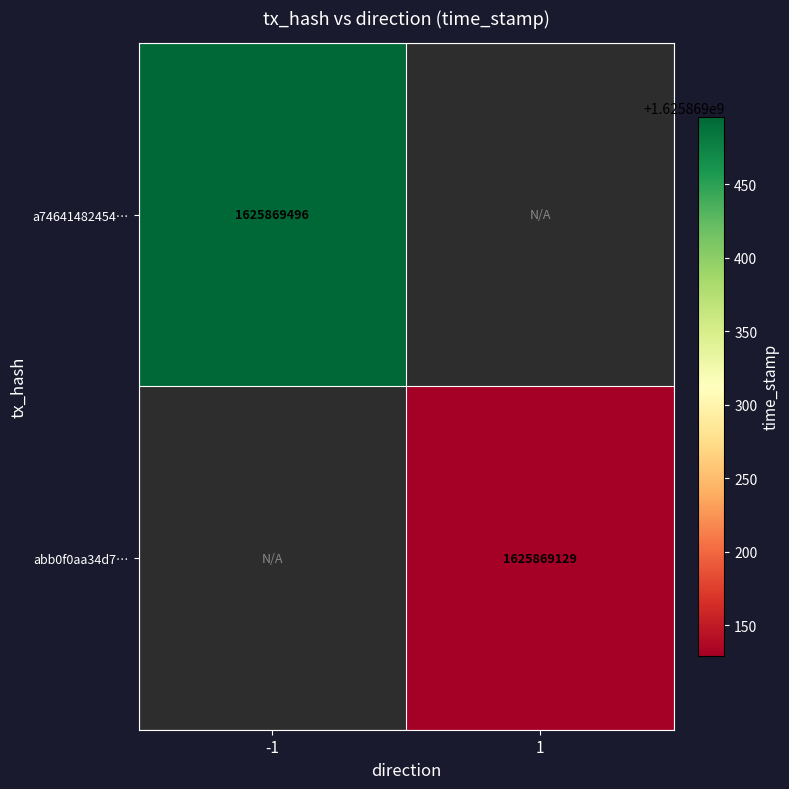

Which series changed the most between -1 and 1?

a74641482454c21b15eed795f6b05ac90f8ffb4